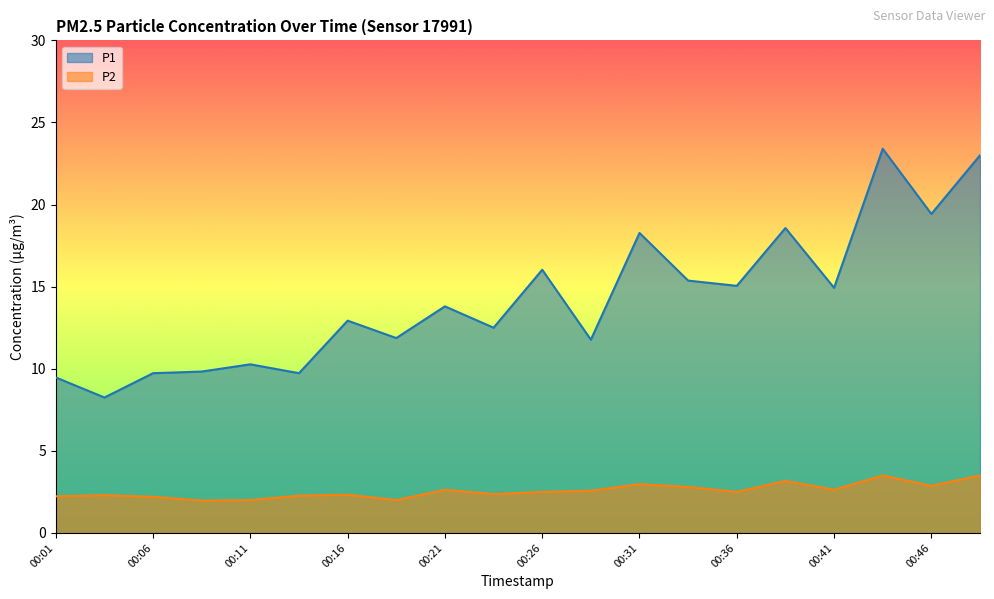

Rank the series at 00:26 from lowest to highest value.

P2, P1